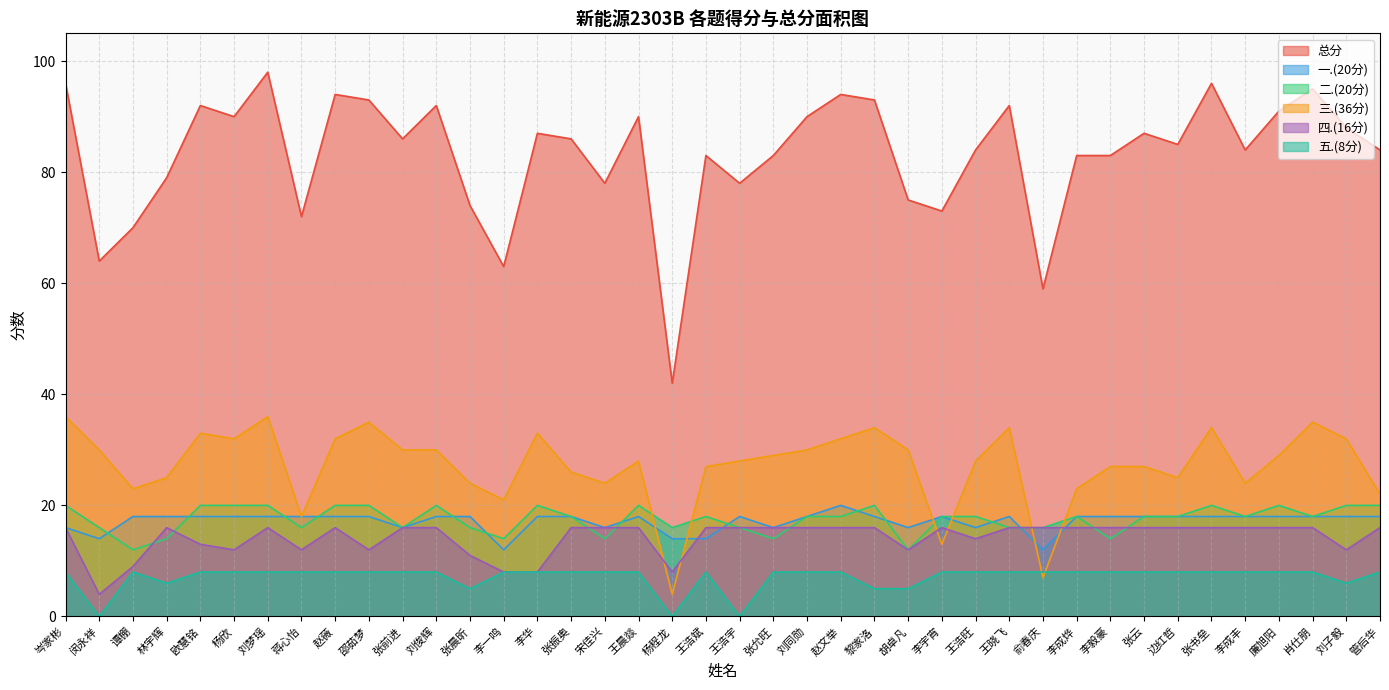

At which category is the sum across all series the highest?

刘梦瑶